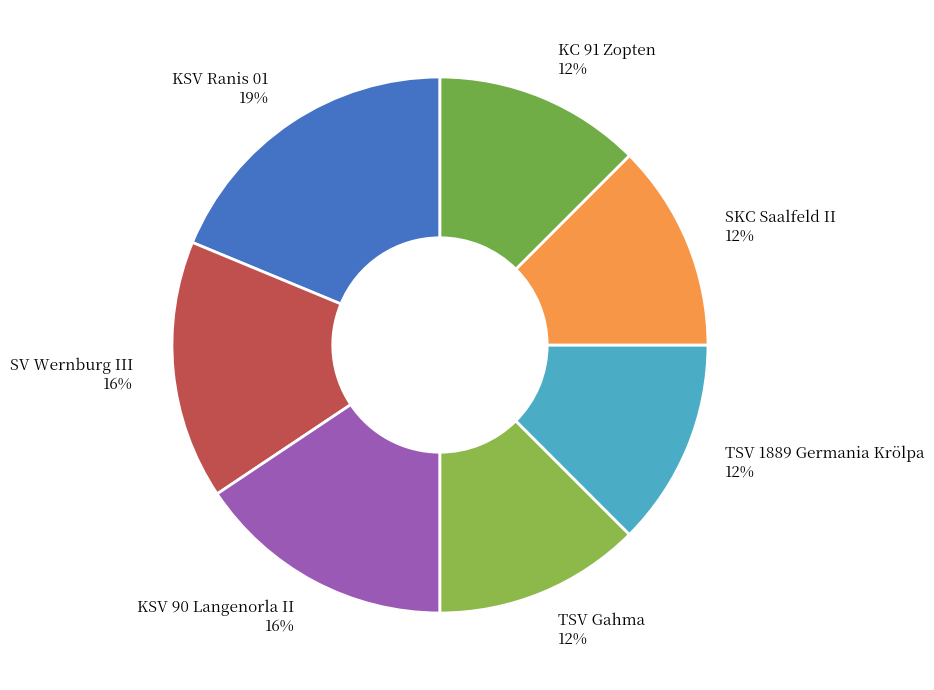

The SV Wernburg III slice represents 16% of the pie. True or false?

True